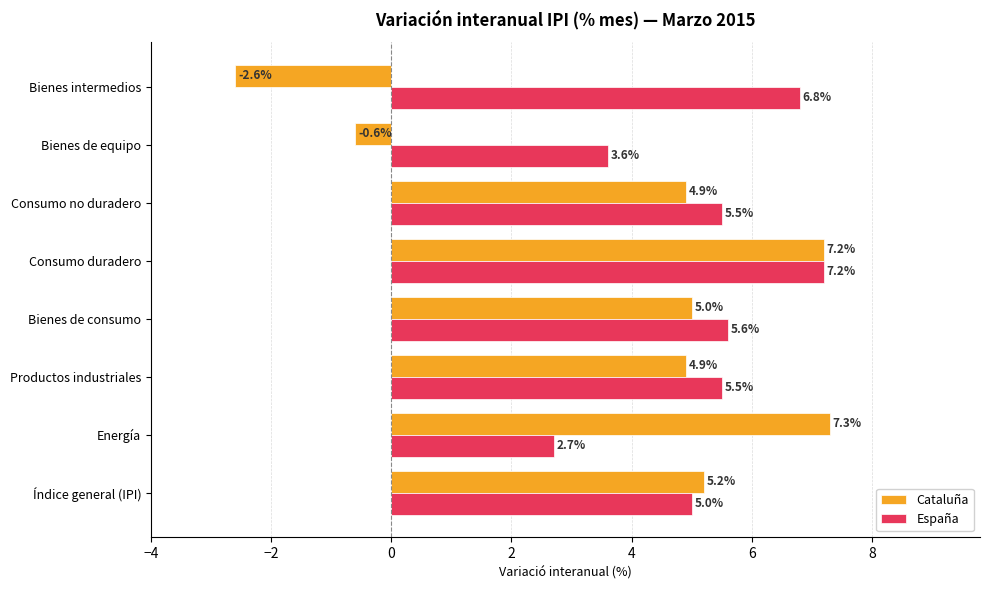

Which category has the lowest value in the Cataluña series?

Bienes intermedios